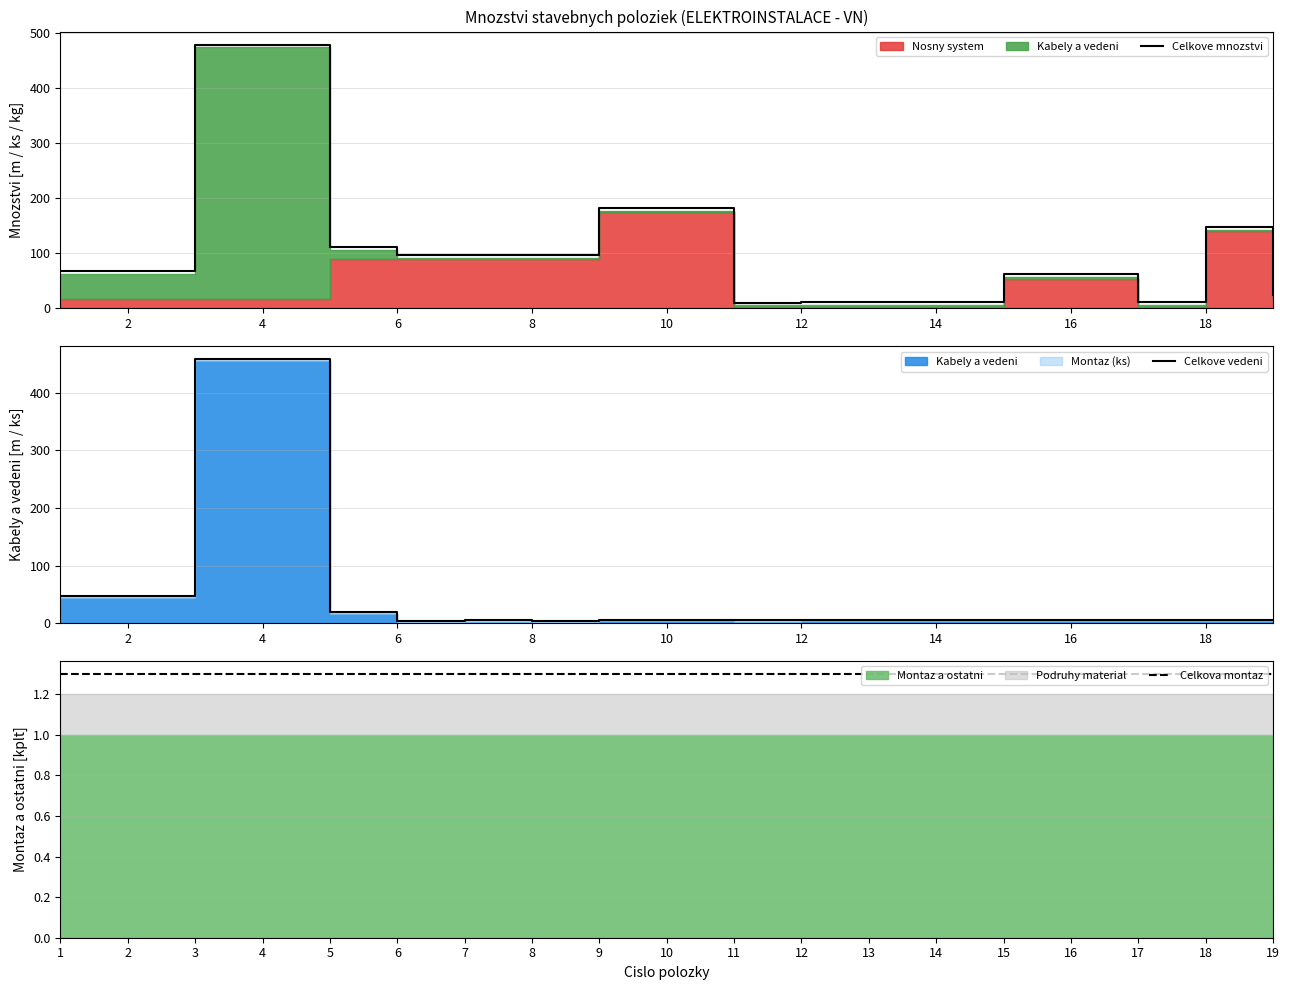

What is the average value of the Celkove mnozstvi series?

116.0